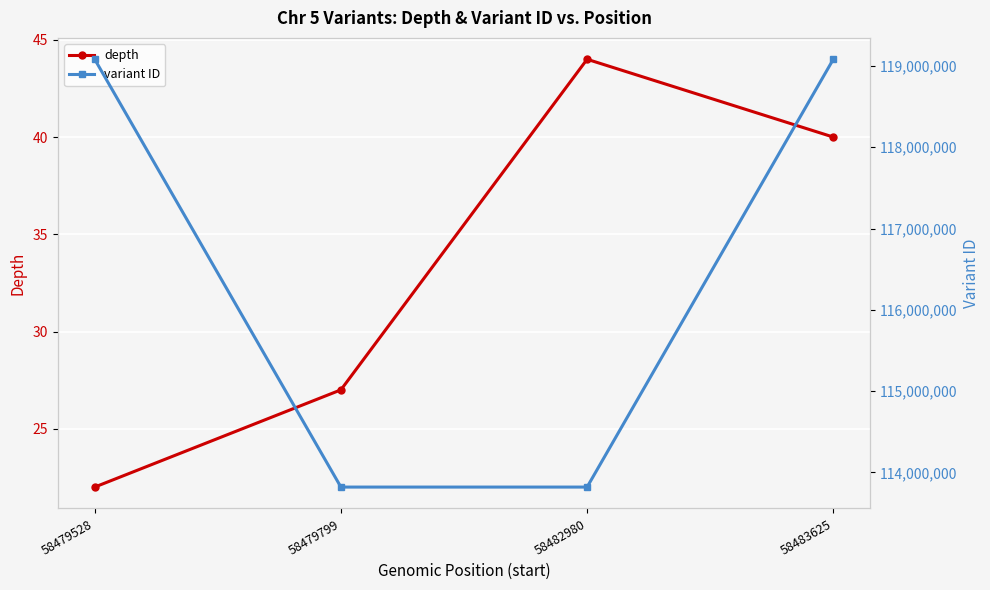

Reading left to right, list all the values displayed in this chart.

depth: 22	27	44	40
variant ID: 119082976	113818301	113818303	119082977